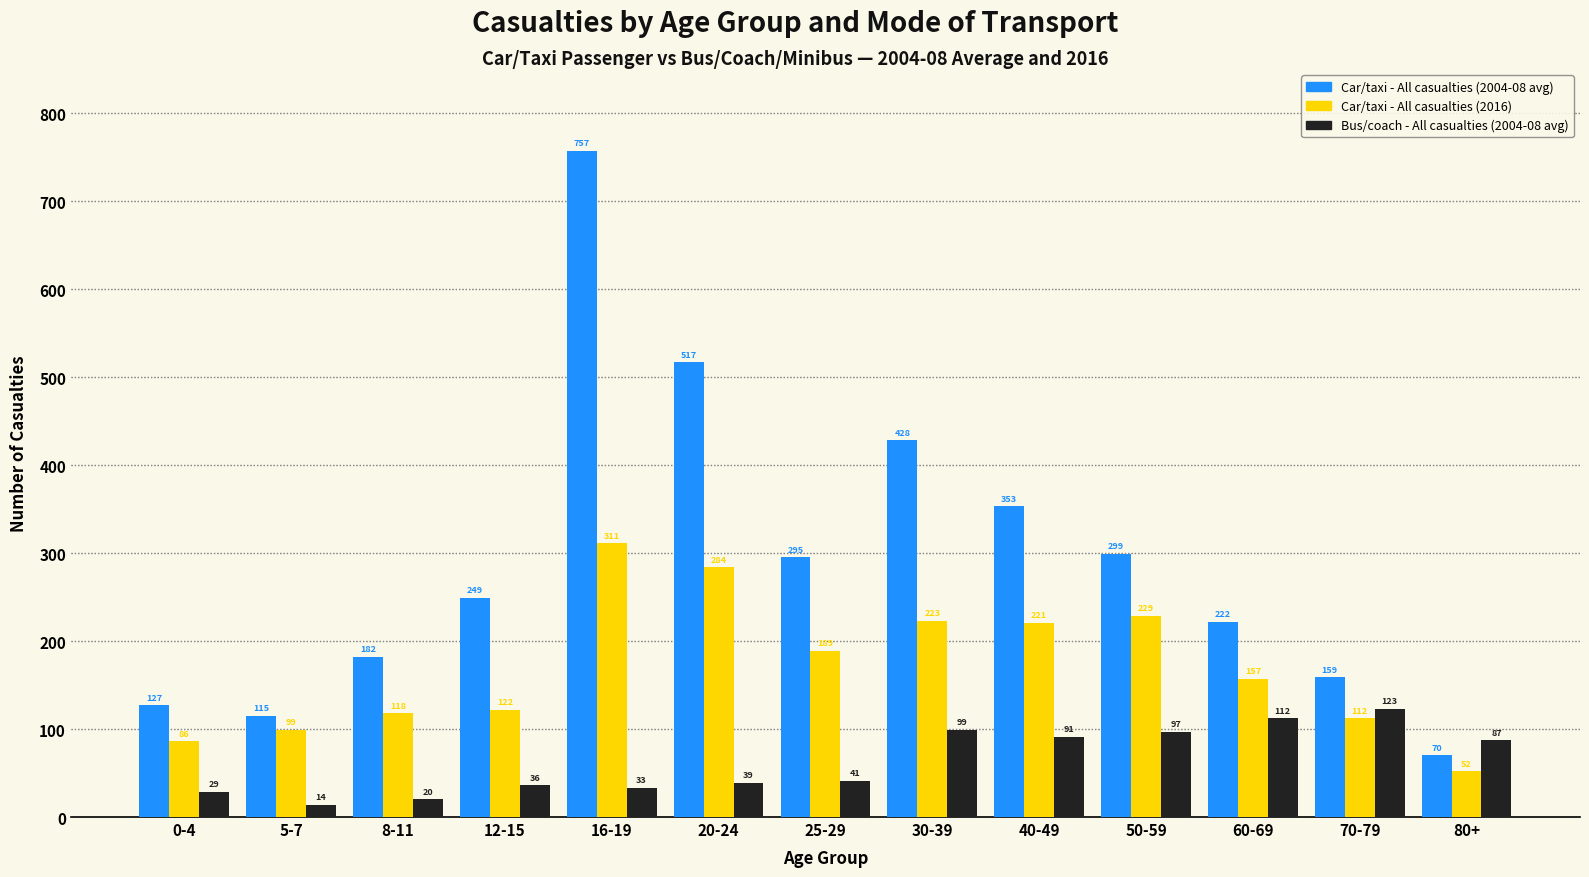

Reading left to right, list all the values displayed in this chart.

Car/taxi - All casualties (2004-08 avg): 0-4=127	5-7=115	8-11=182	12-15=249	16-19=757	20-24=517	25-29=295	30-39=428	40-49=353	50-59=299	60-69=222	70-79=159	80+=70
Car/taxi - All casualties (2016): 0-4=86	5-7=99	8-11=118	12-15=122	16-19=311	20-24=284	25-29=189	30-39=223	40-49=221	50-59=229	60-69=157	70-79=112	80+=52
Bus/coach - All casualties (2004-08 avg): 0-4=29	5-7=14	8-11=20	12-15=36	16-19=33	20-24=39	25-29=41	30-39=99	40-49=91	50-59=97	60-69=112	70-79=123	80+=87